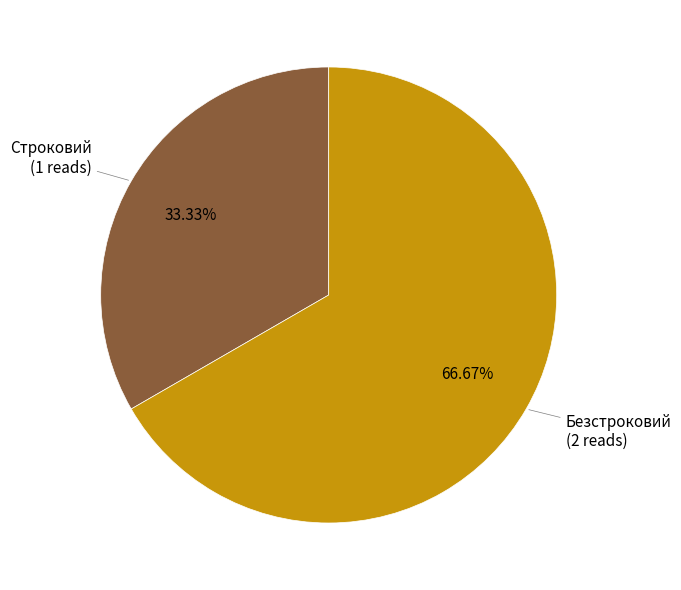

Is there a majority slice in this chart?

Yes